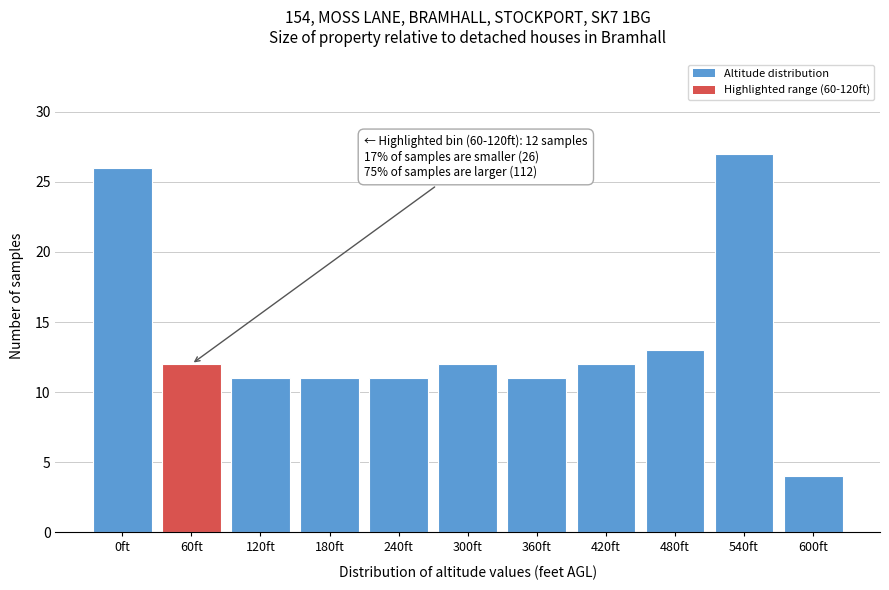

Reading right to left, what are all the values shown in this chart?

4	27	13	12	11	12	11	11	11	12	26